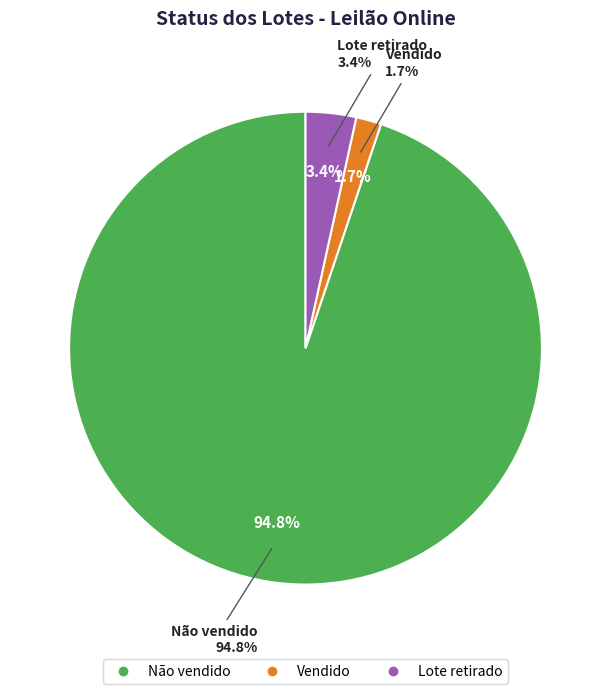

Which slice is the smallest?

Vendido